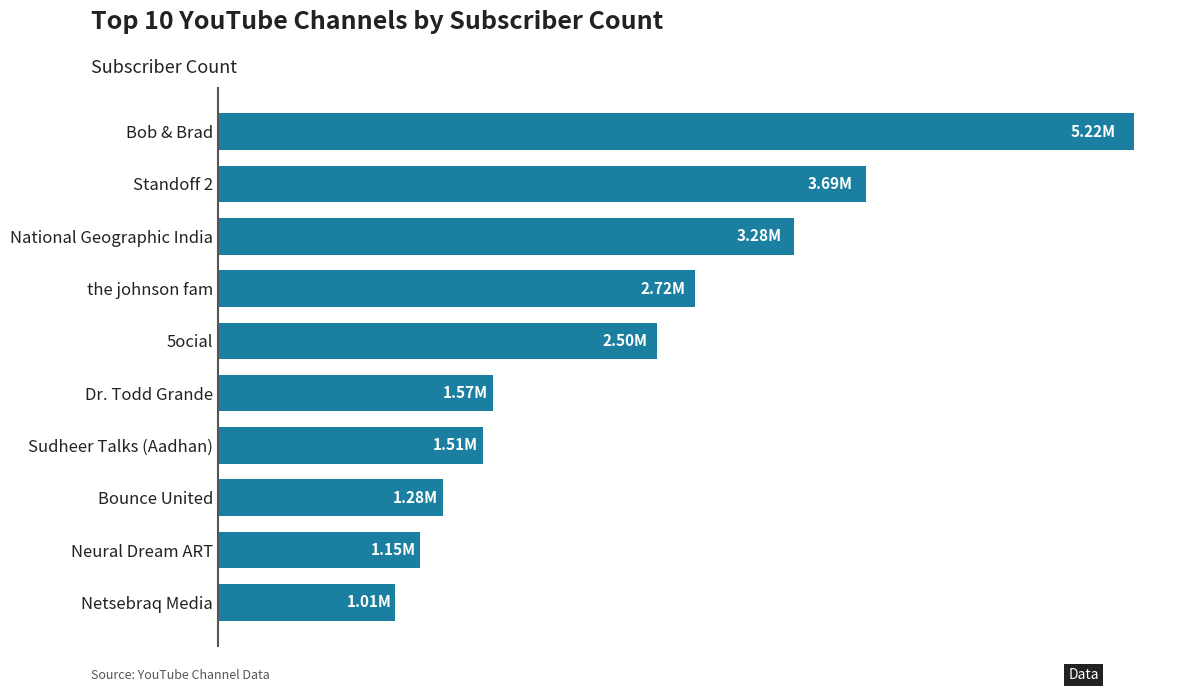

List the labels in order of value, smallest first.

Netsebraq Media, Neural Dream ART, Bounce United, Sudheer Talks (Aadhan), Dr. Todd Grande, 5ocial, the johnson fam, National Geographic India, Standoff 2, Bob & Brad